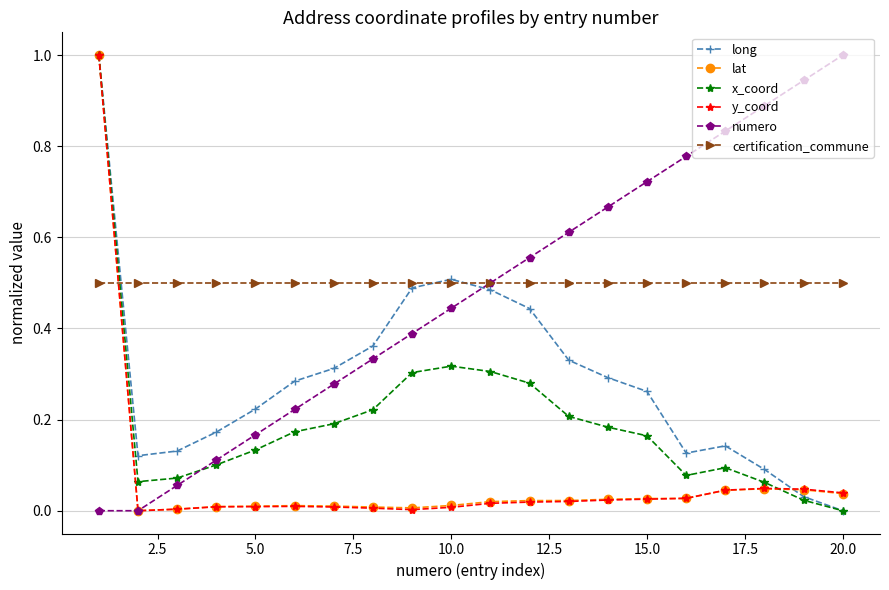

How many times do long and numero cross each other?

1